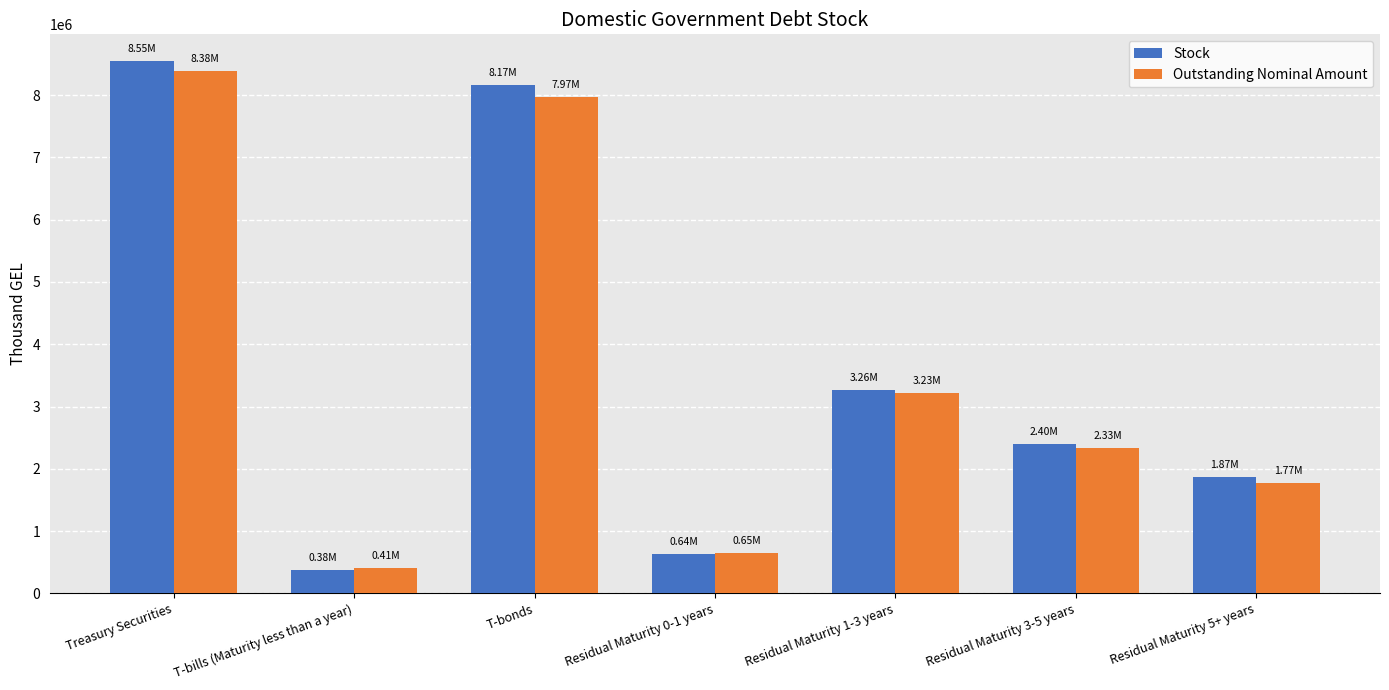

What is the sum of all Stock values?

25262729.4